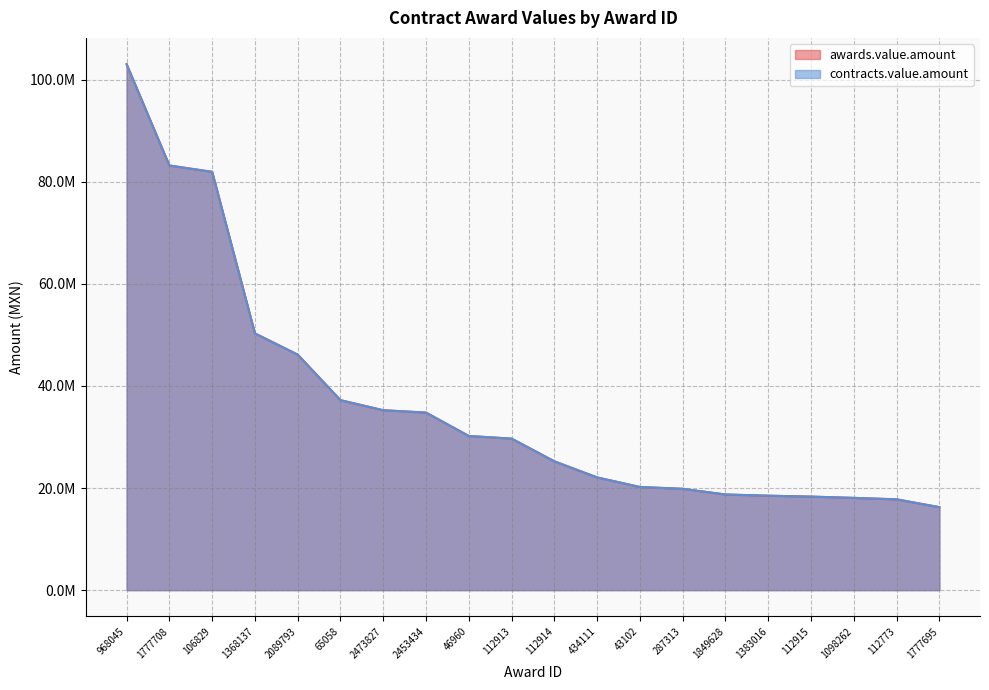

True or false: awards.value.amount and contracts.value.amount cross at least once.

False